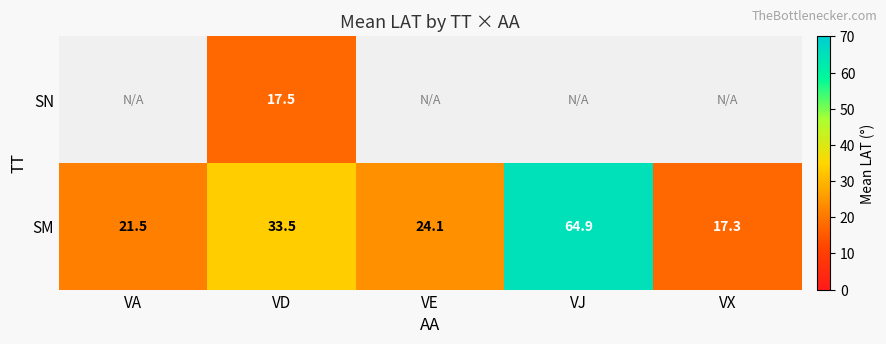

The SM series shows 4.3 at VX. True or false?

False